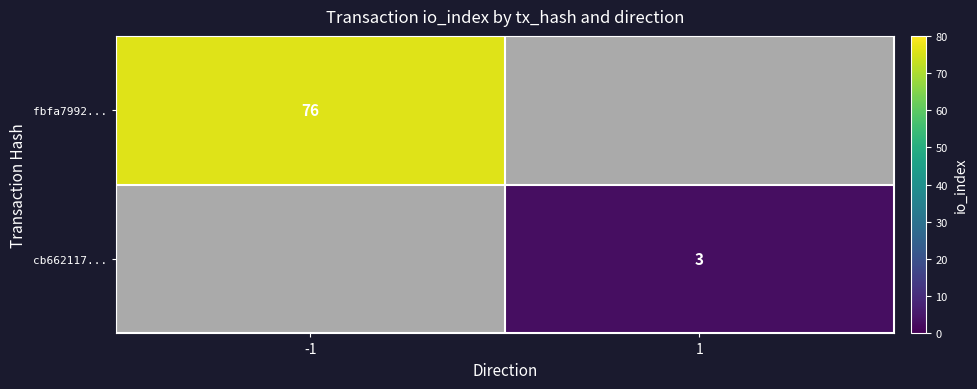

True or false: fbfa7992... has a value of 35 at -1.

False